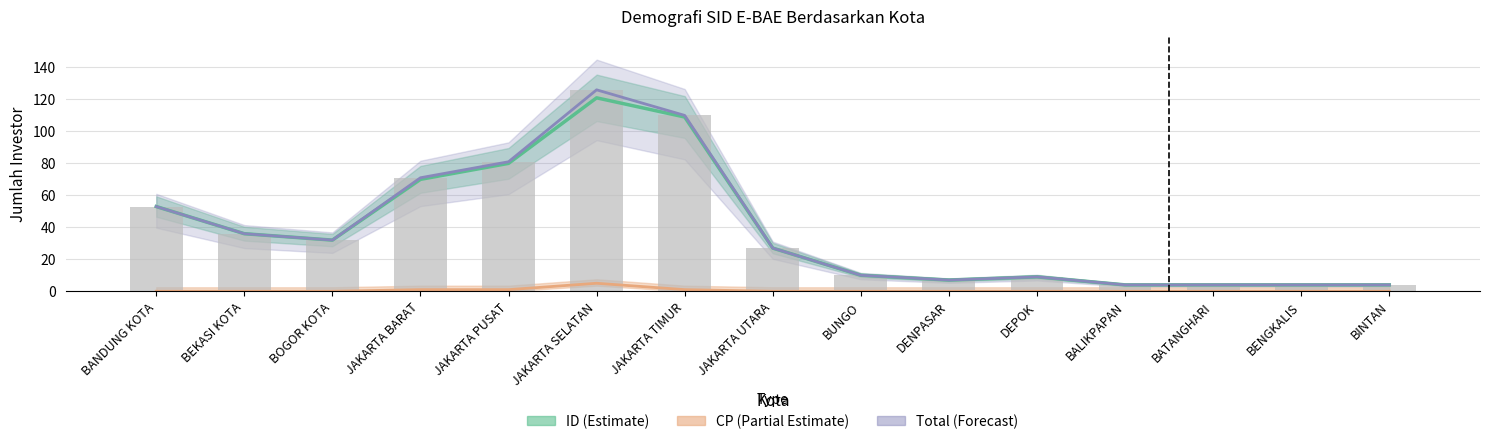

How many data points does each series have?

15